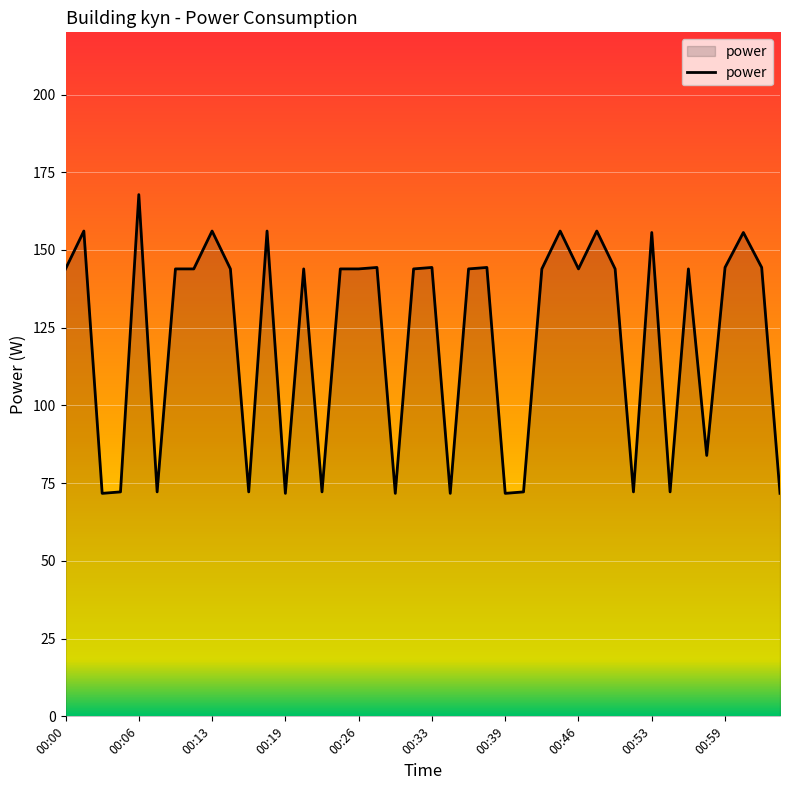

What is the greatest value displayed?

167.8